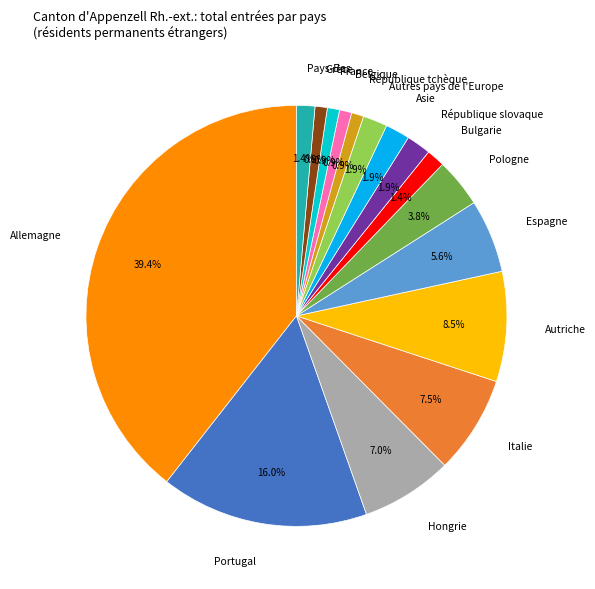

Approximately how many times larger is the value at Autres pays de l'Europe compared to République slovaque?

1.0